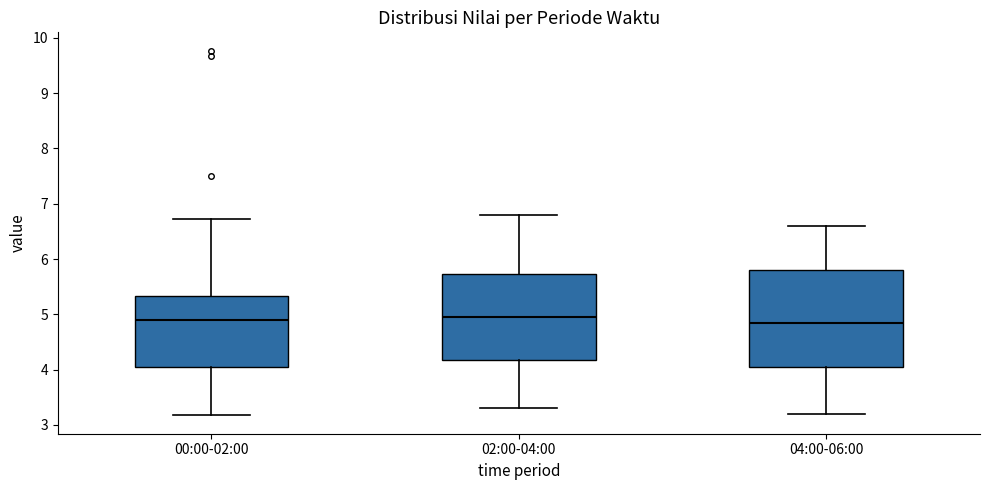

Comparing the boxes themselves (not the whiskers), which one is the tallest?

04:00-06:00